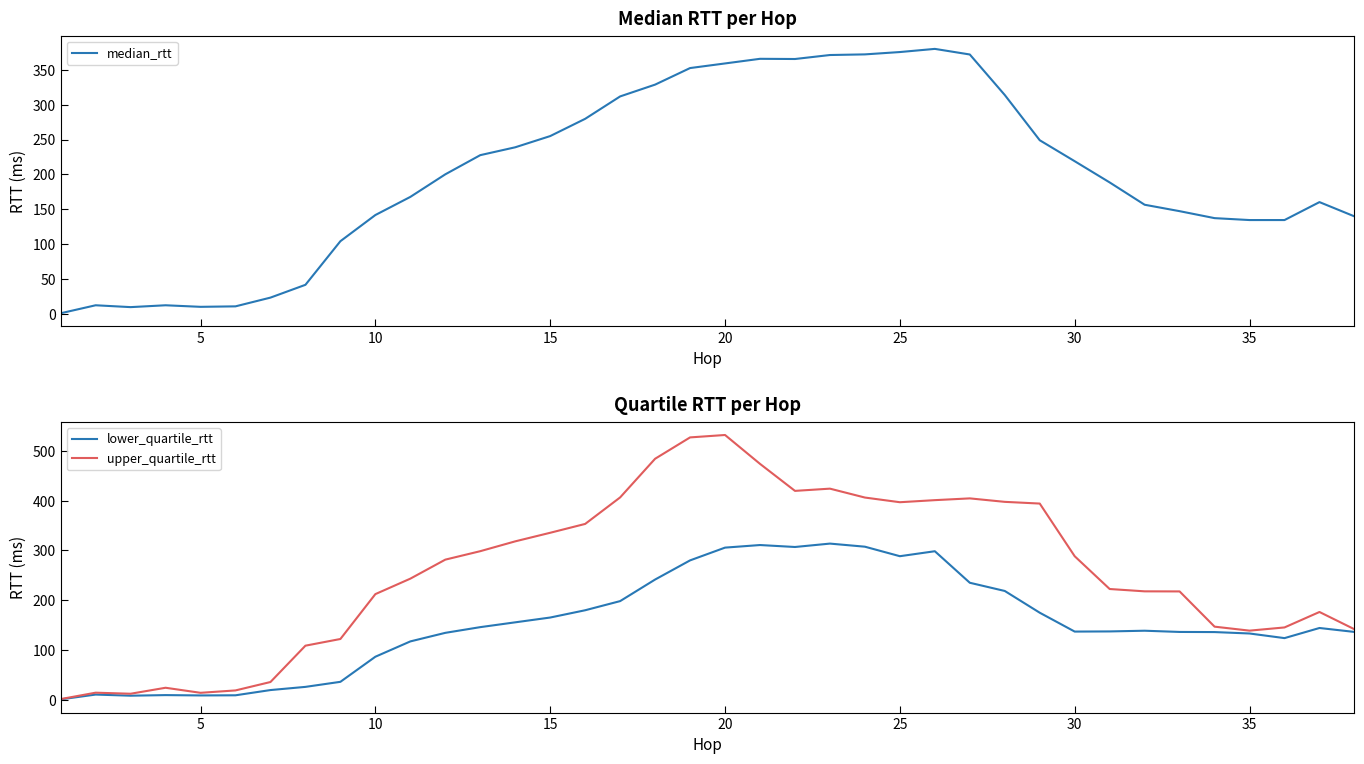

Which series changed the most between 40 and 21?

upper_quartile_rtt